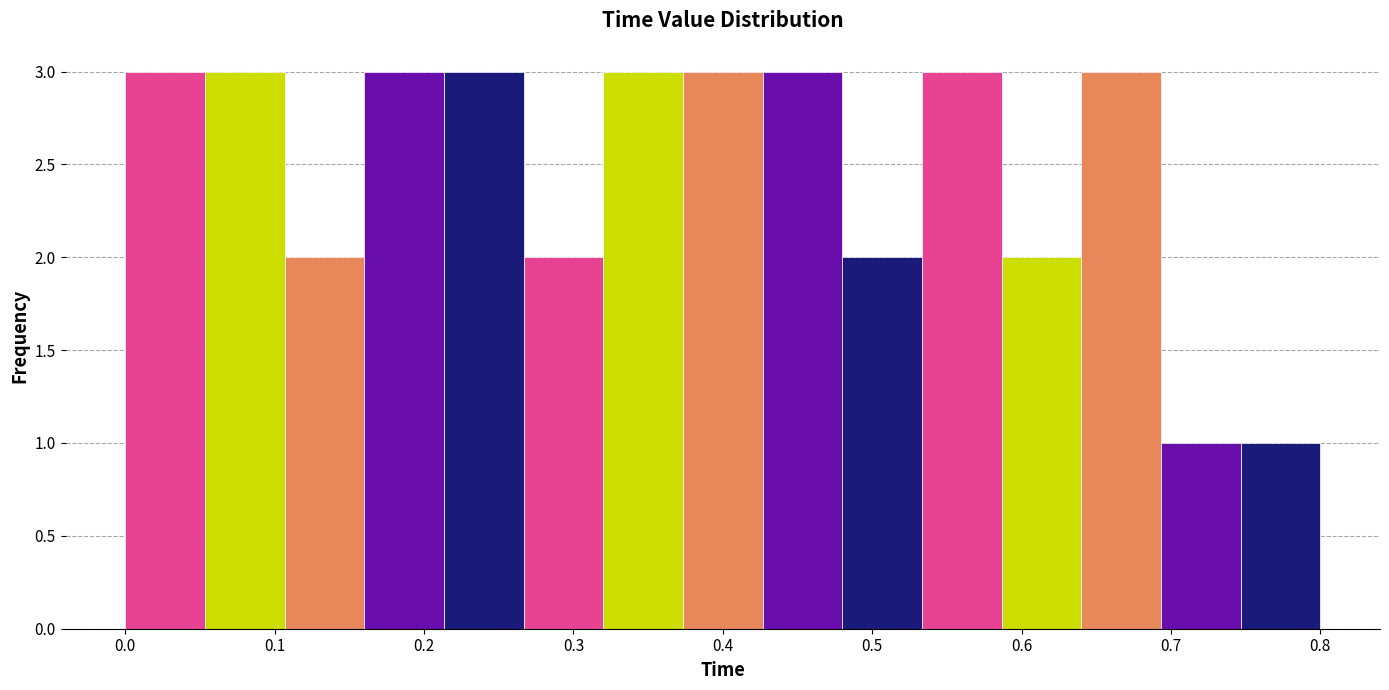

How tall is the bar that spans 0.16 to 0.21 on the x-axis? Neither the bar edges nor the heights are printed on the chart, so give them approximately, as read against the axes.

3